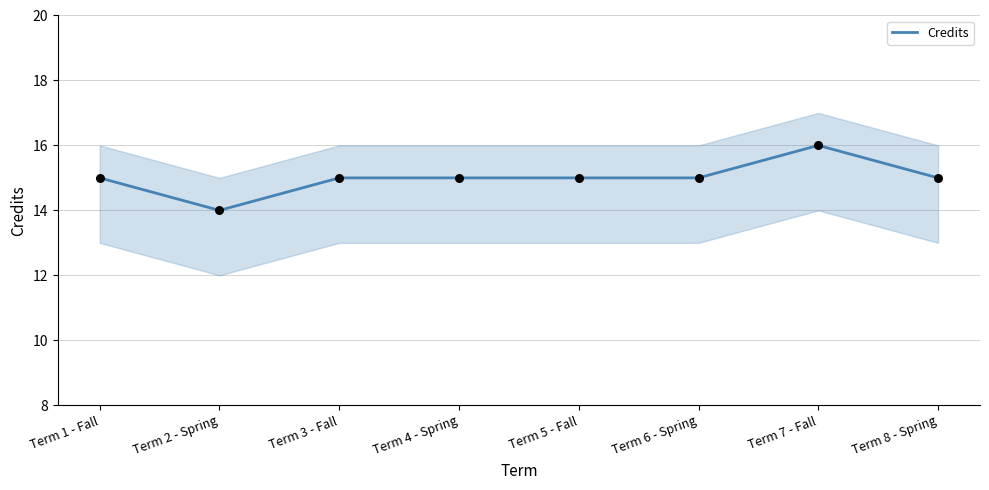

Which has a higher value, Term 1 - Fall or Term 4 - Spring?

Term 1 - Fall